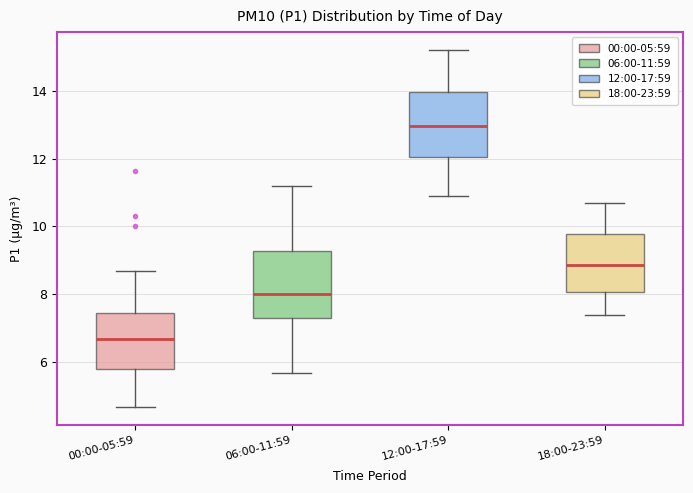

Reading left to right, read every box against the y-axis: the position of its median line, the range the box covers, and the ends of its whiskers. The values are not printed on the chart, so give them approximately, as read against the axis.

00:00-05:59: median 6.6, box 5.8 to 7.4, whiskers 4.6 to 8.6
06:00-11:59: median 8.0, box 7.2 to 9.2, whiskers 5.6 to 11.2
12:00-17:59: median 13.0, box 12.0 to 14.0, whiskers 11.0 to 15.2
18:00-23:59: median 8.8, box 8.0 to 9.8, whiskers 7.4 to 10.8